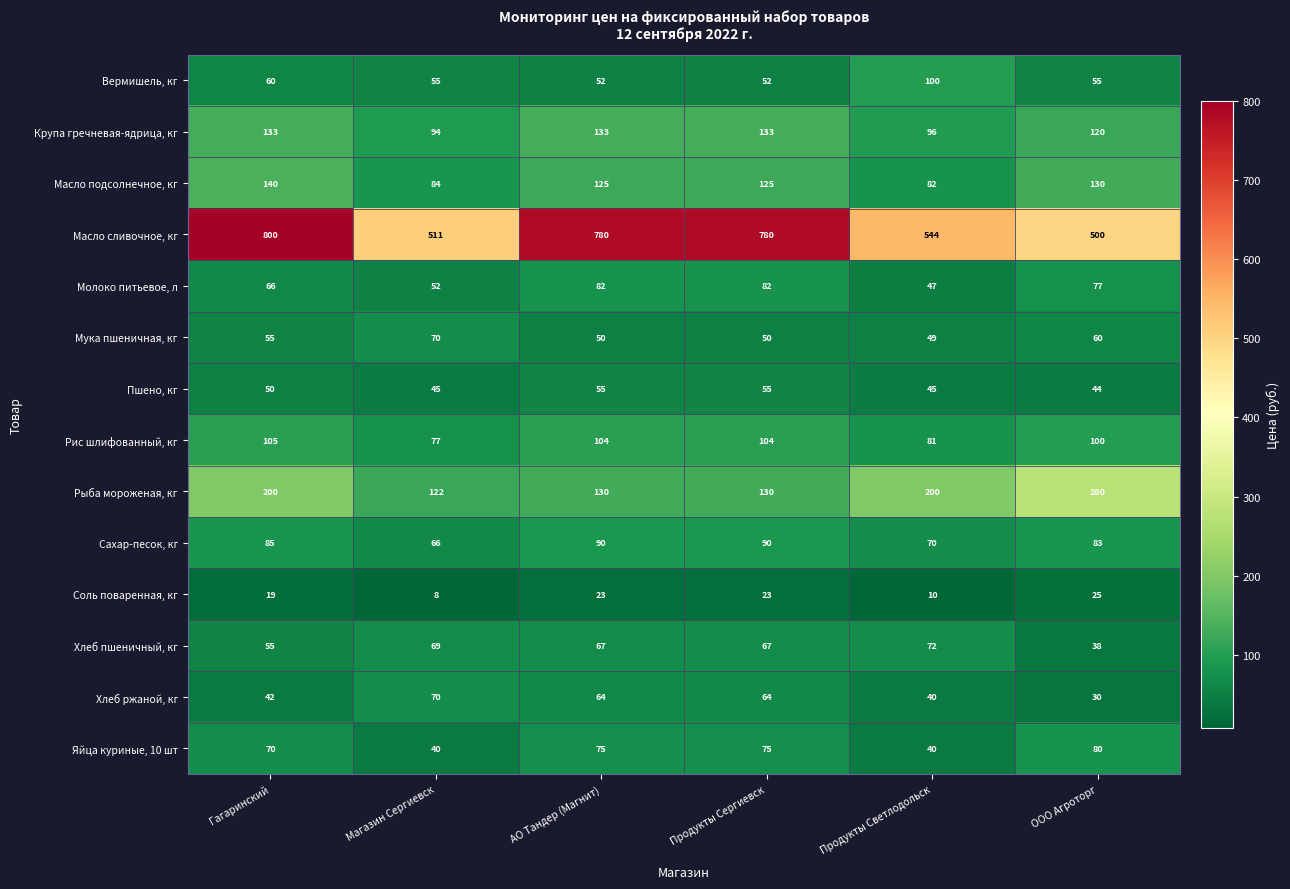

The value of Рыба мороженая, кг at Магазин Сергиевск is 176. True or false?

False